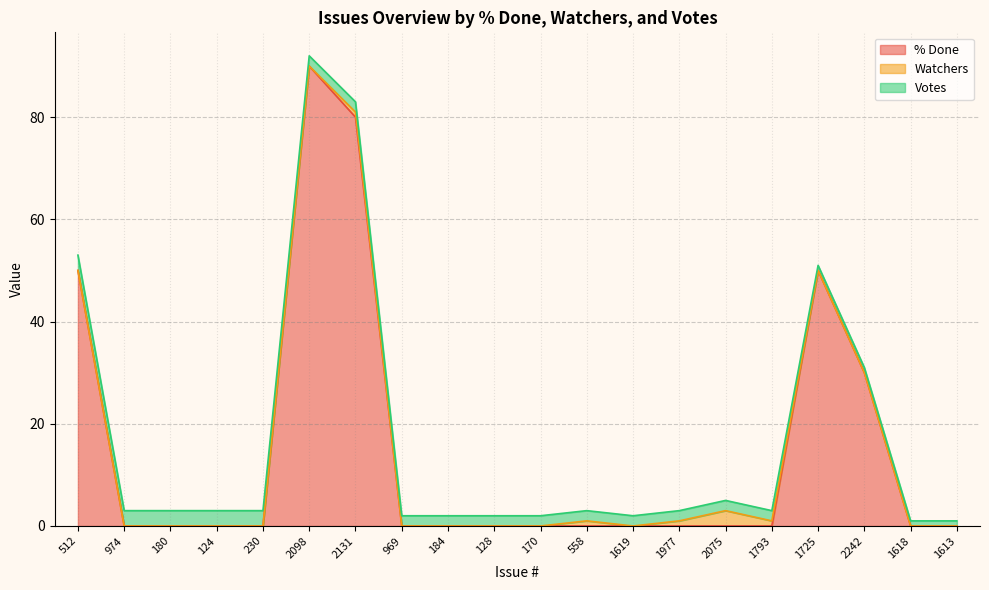

Rank the series at 124 from lowest to highest value.

% Done, Watchers, Votes